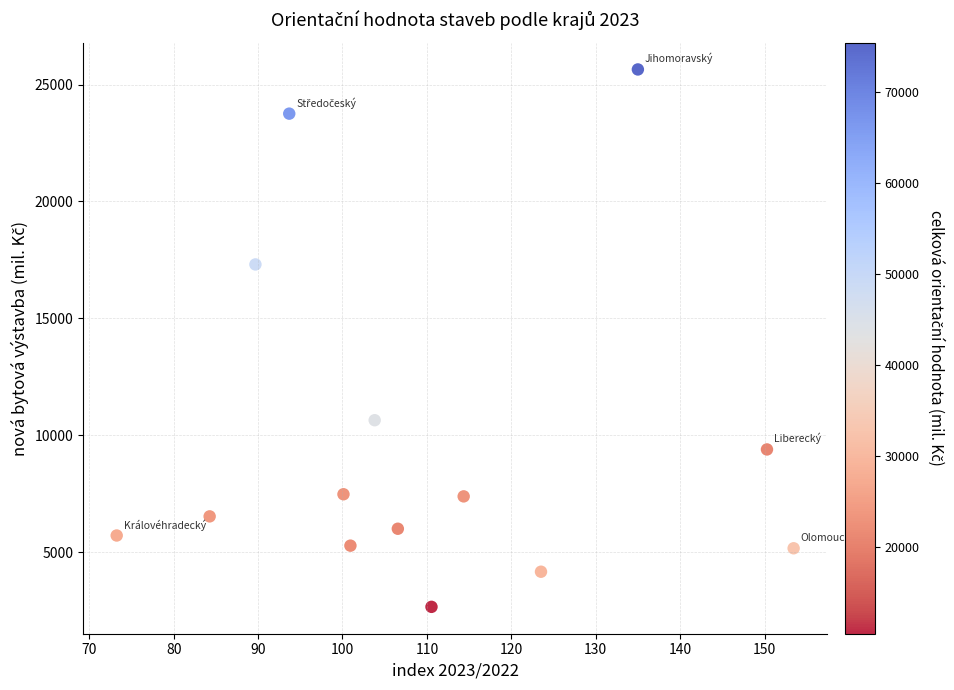

What Y value in the scatter plot is closest to 14154?

17306